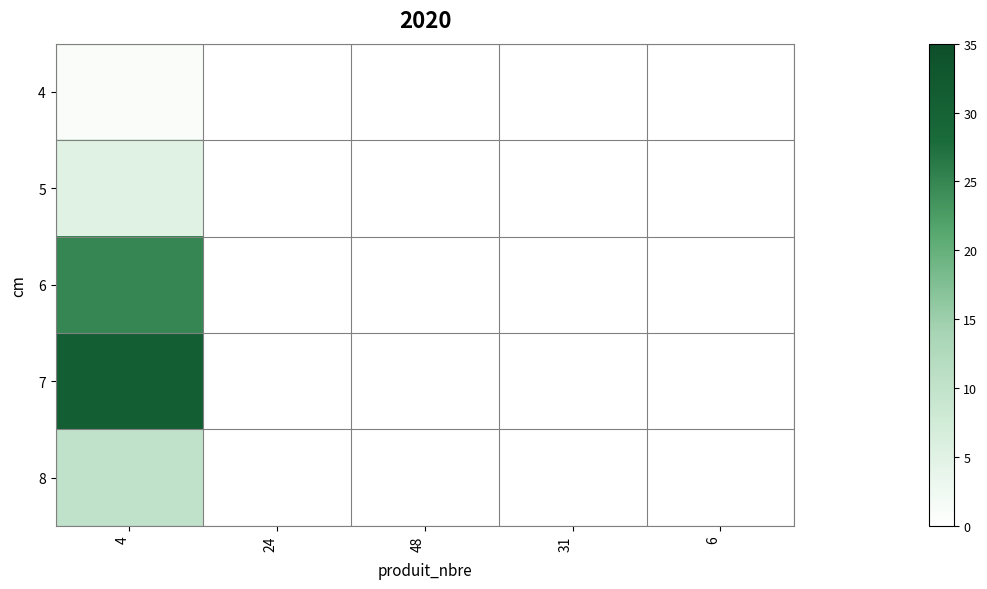

Reading left to right, list all the values displayed in this chart.

4: 4=1	24=0	48=0	31=0	6=0
5: 4=5	24=0	48=0	31=0	6=0
6: 4=25	24=0	48=0	31=0	6=0
7: 4=31	24=0	48=0	31=0	6=0
8: 4=10	24=0	48=0	31=0	6=0